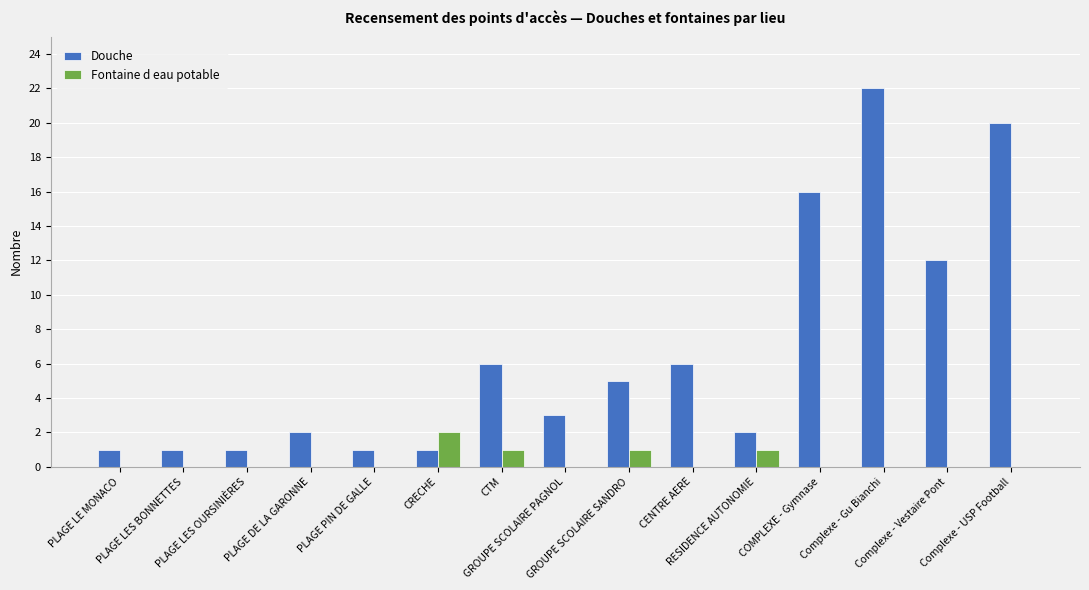

What is the sum of the Douche values at Complexe - Gu Bianchi and Complexe - Vestaire Pont?

34